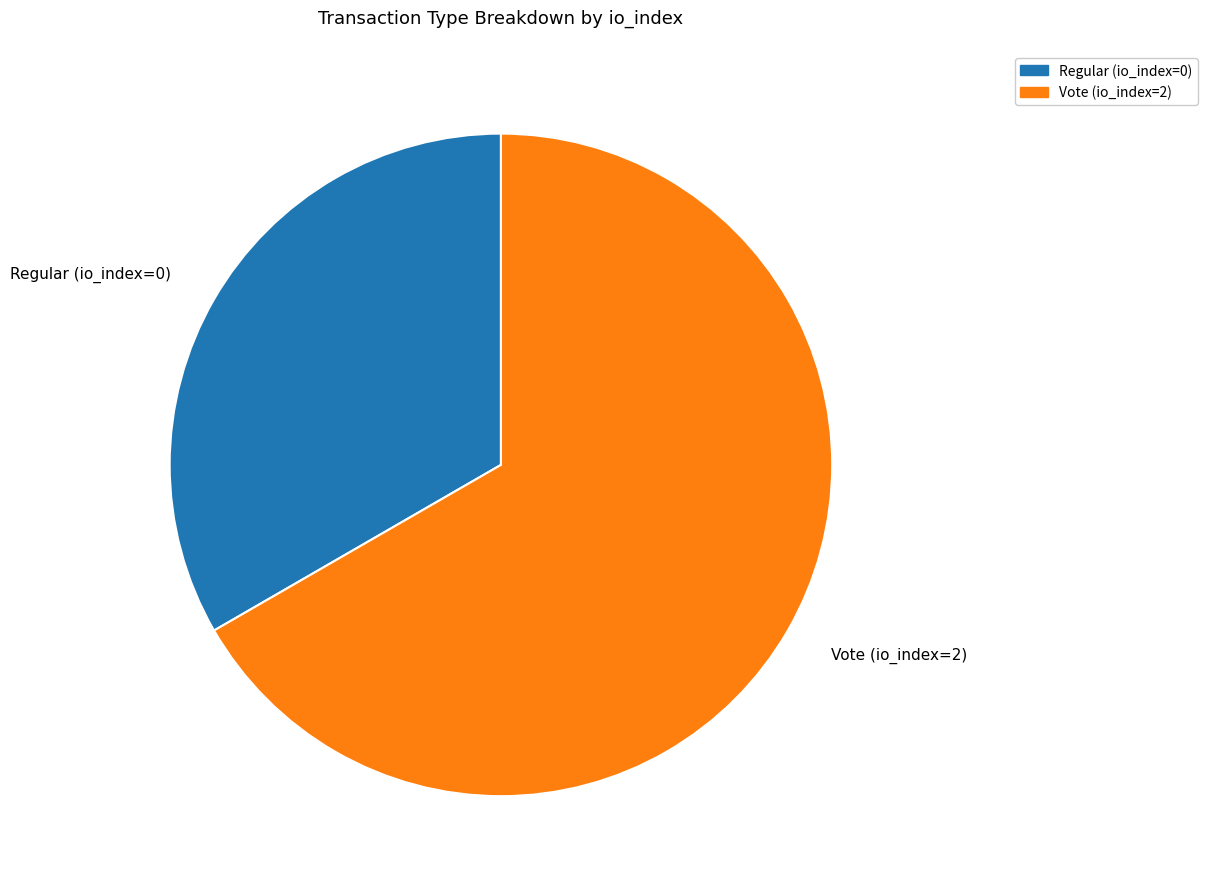

How many segments does this pie chart have?

2